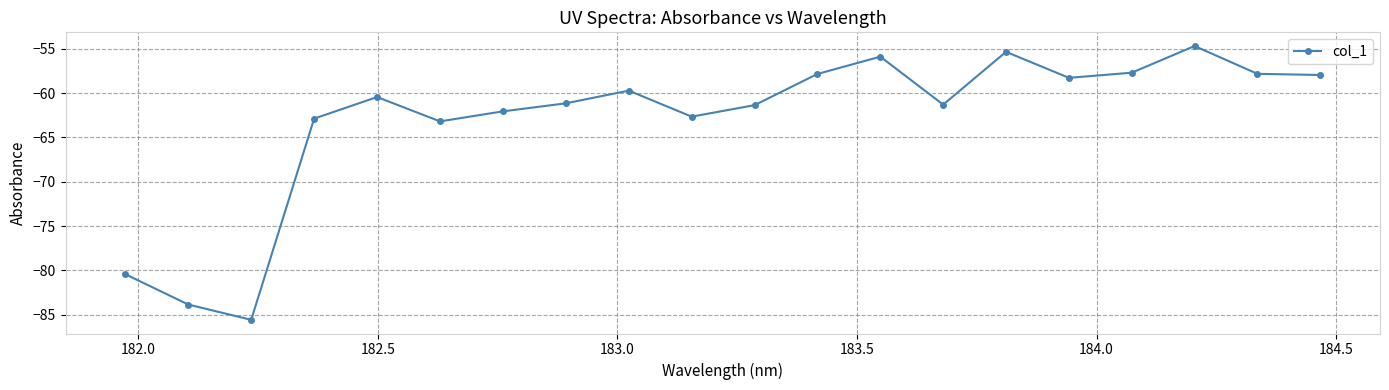

How many data points are above -60?

9